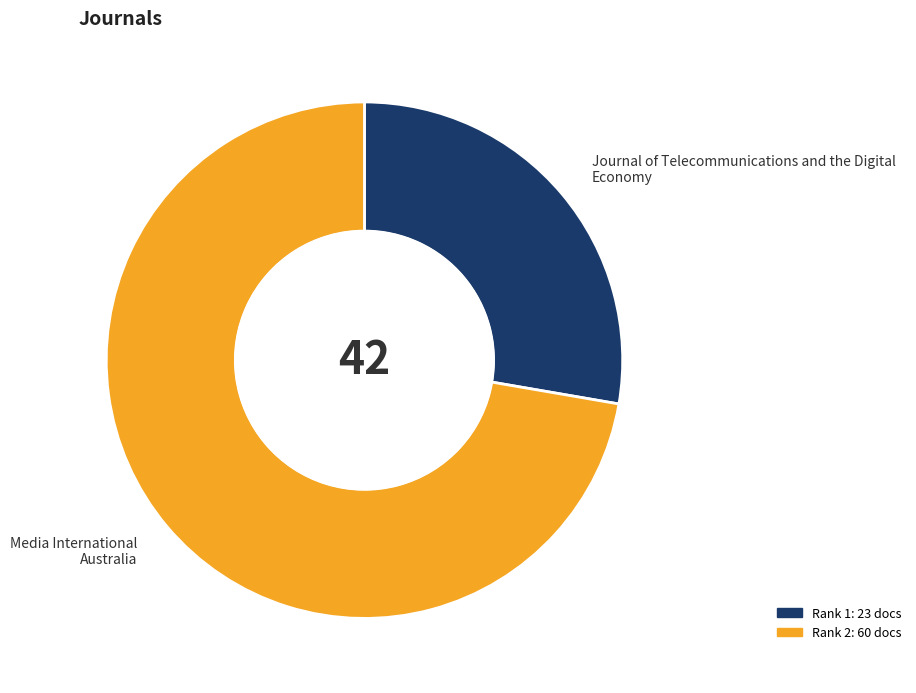

Is there any slice that represents more than half of the pie?

Yes